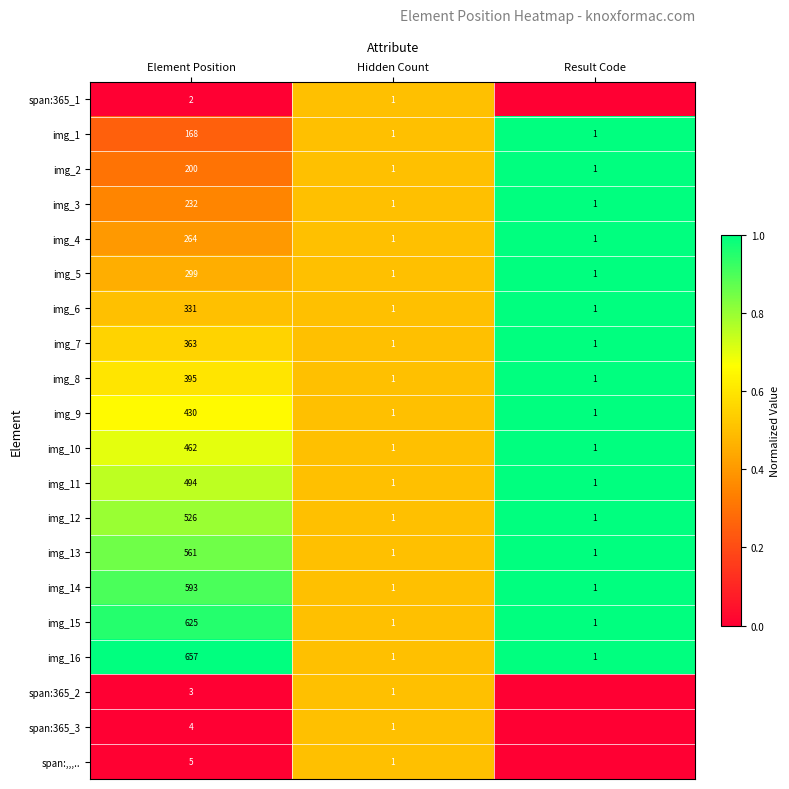

The value of img_15 at Hidden Count is 2. True or false?

False